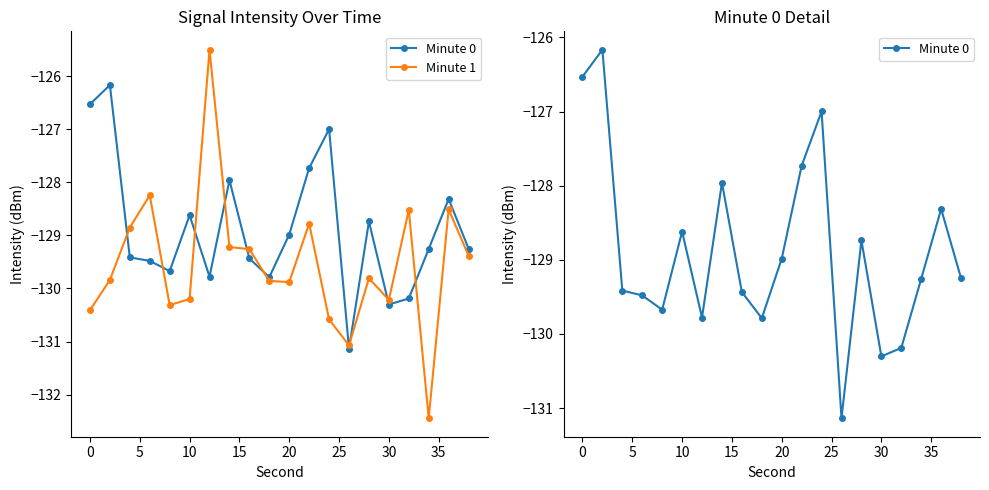

What is the difference between the maximum and minimum values in the Minute 1 series?

6.9